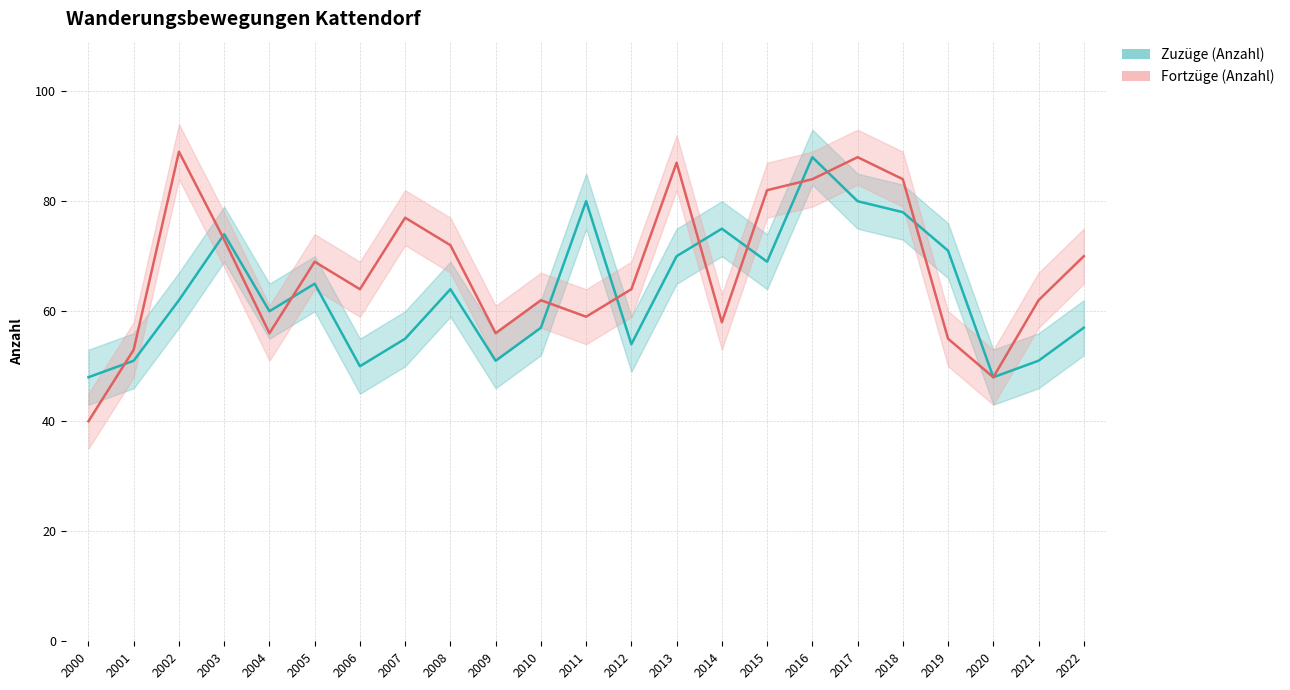

What is the sum of all Fortzüge (Anzahl) values?

1552